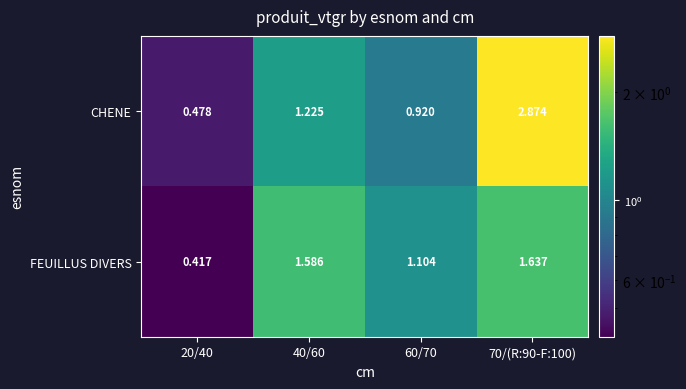

Is the value of CHENE at 60/70 greater than the value of FEUILLUS DIVERS at 20/40?

Yes